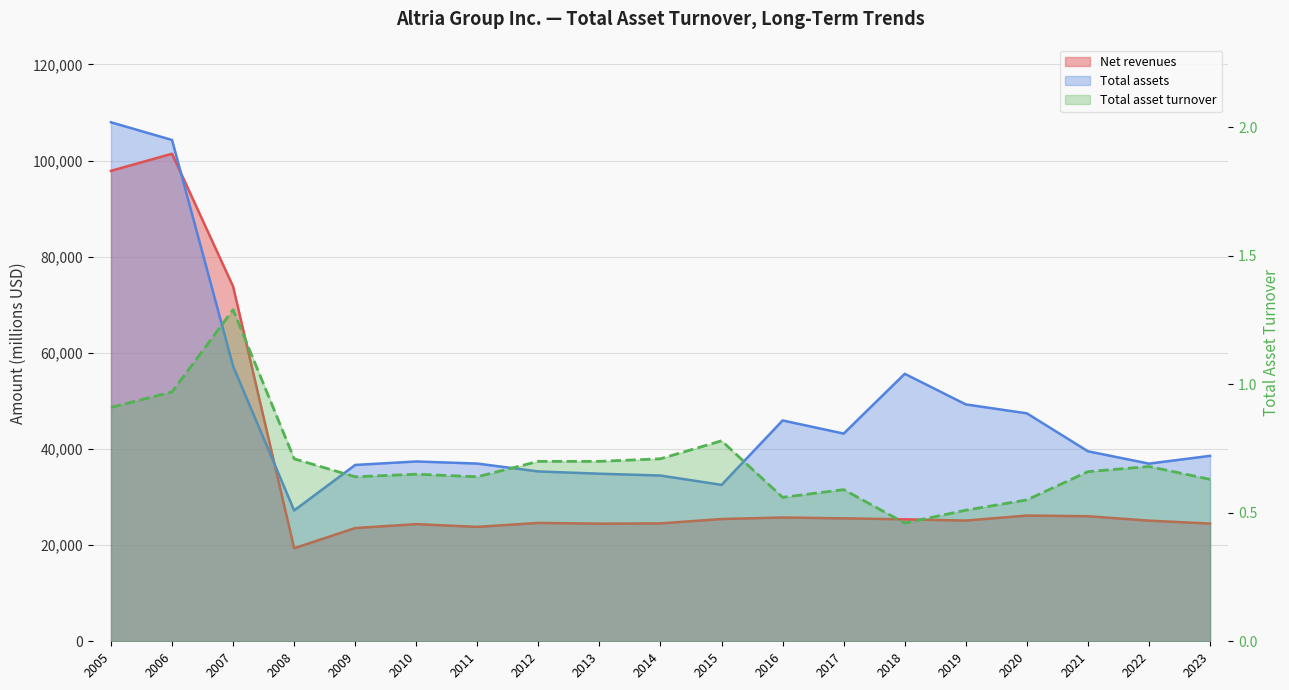

How many data points in Total assets are less than 38570?

9